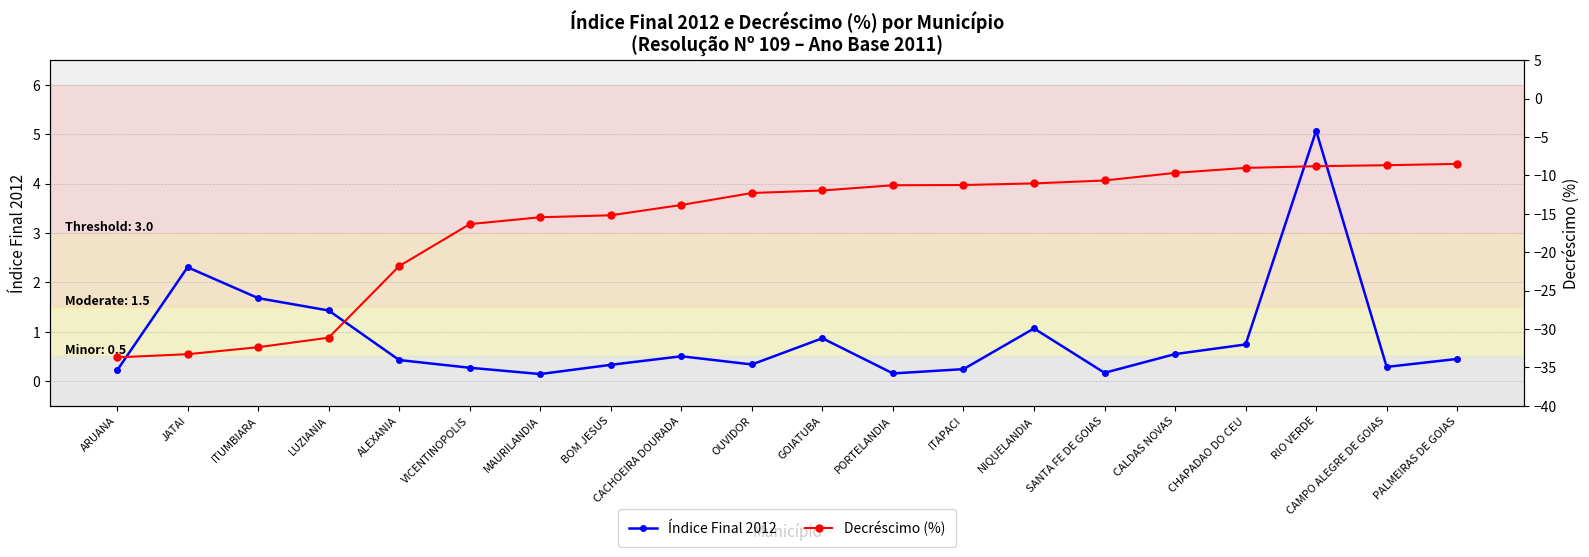

How many data points in Decréscimo (%) are less than -11?

14